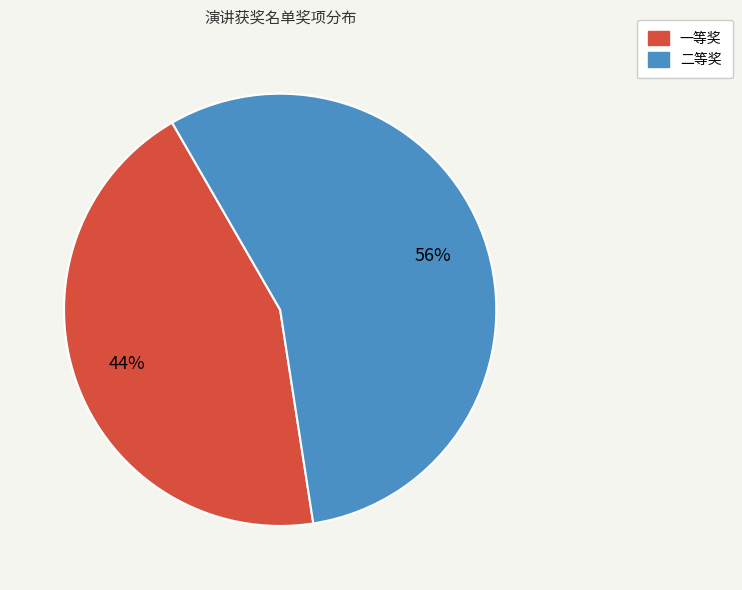

How many segments does this pie chart have?

2